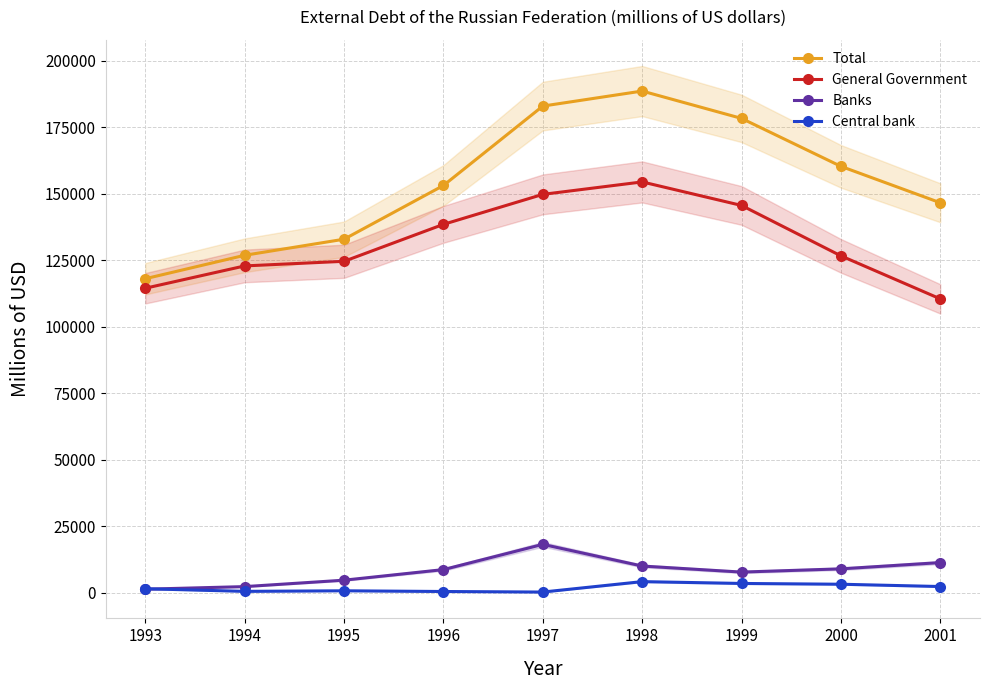

Is it true that Total equals 178256 at 1999?

True